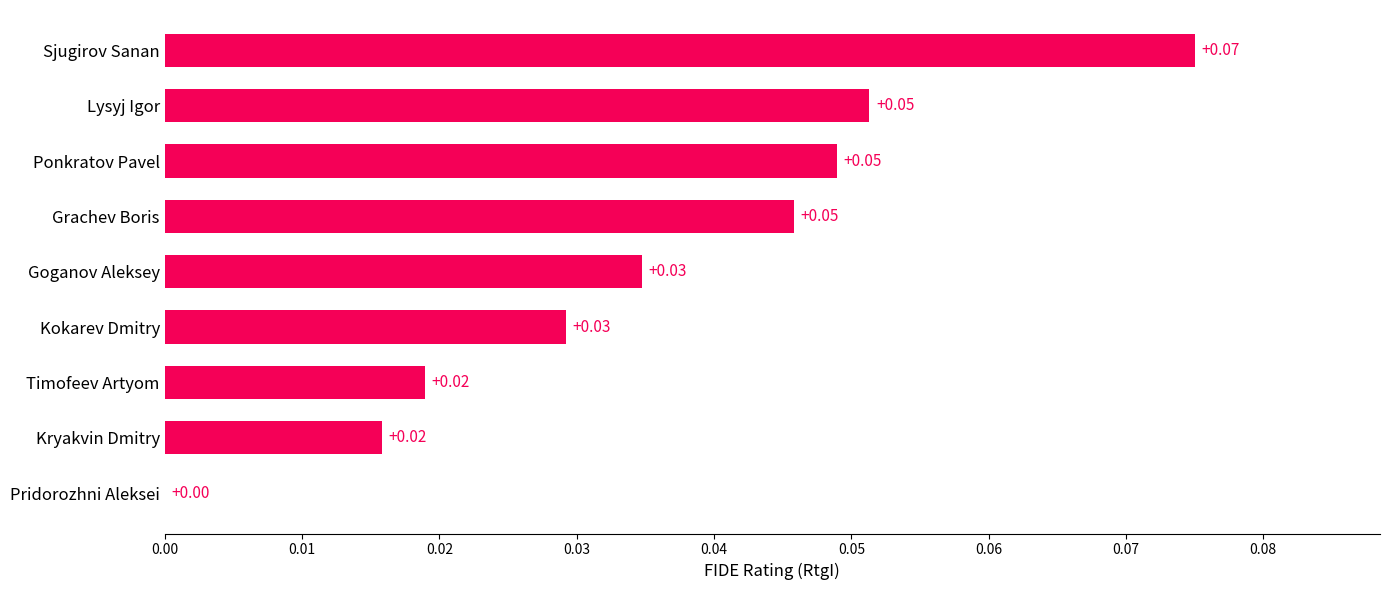

Between Sjugirov Sanan and Kokarev Dmitry, which is larger?

Sjugirov Sanan